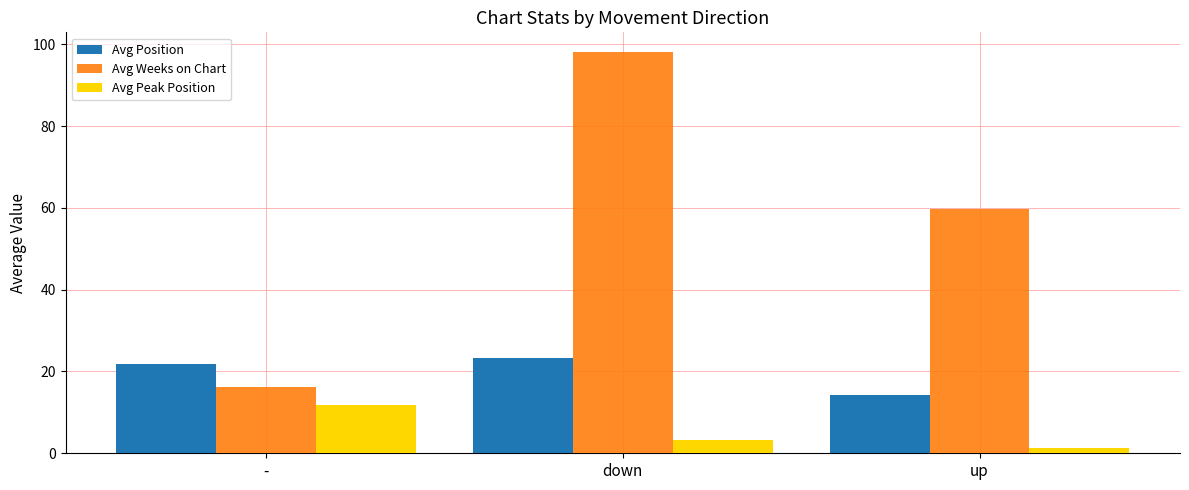

What is the highest value of the Avg Weeks on Chart series?

98.0